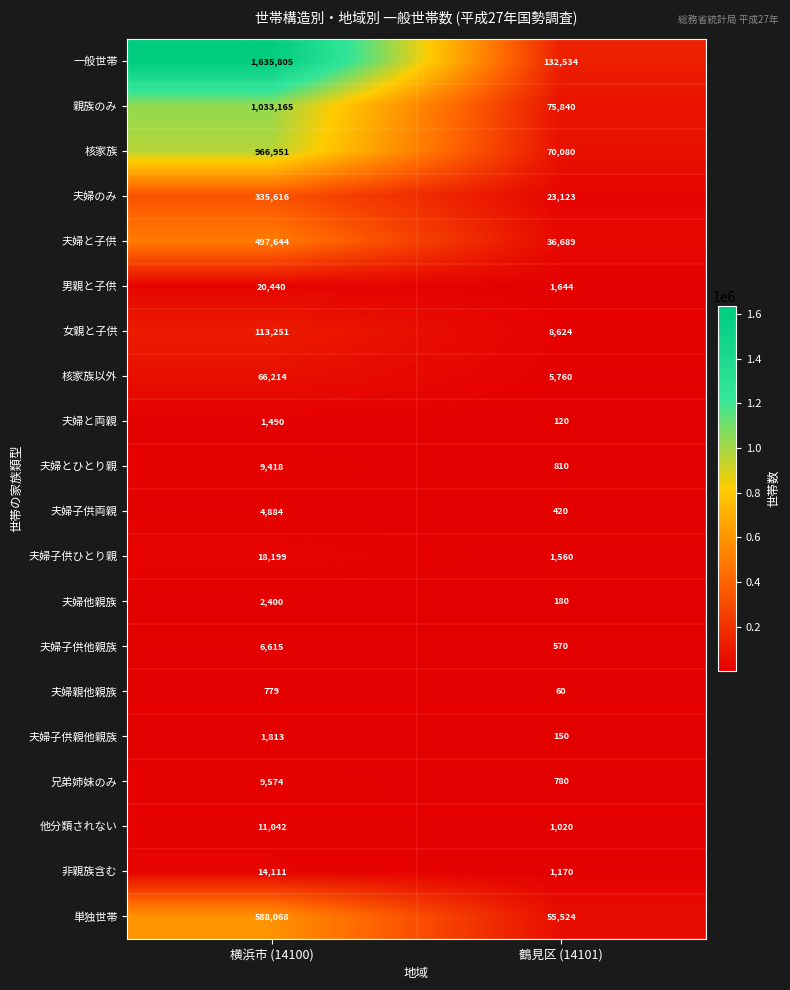

Which label corresponds to the largest value in the chart?

横浜市 (14100)